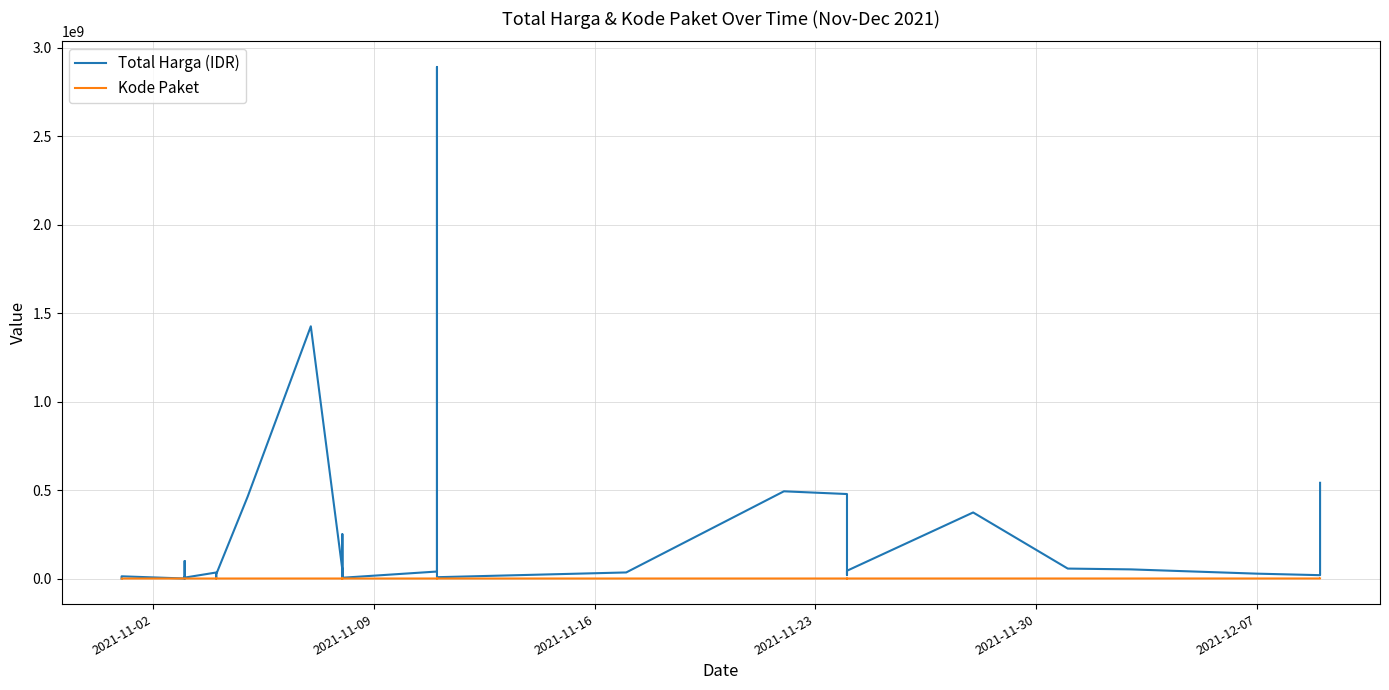

How many distinct data groups are displayed?

2